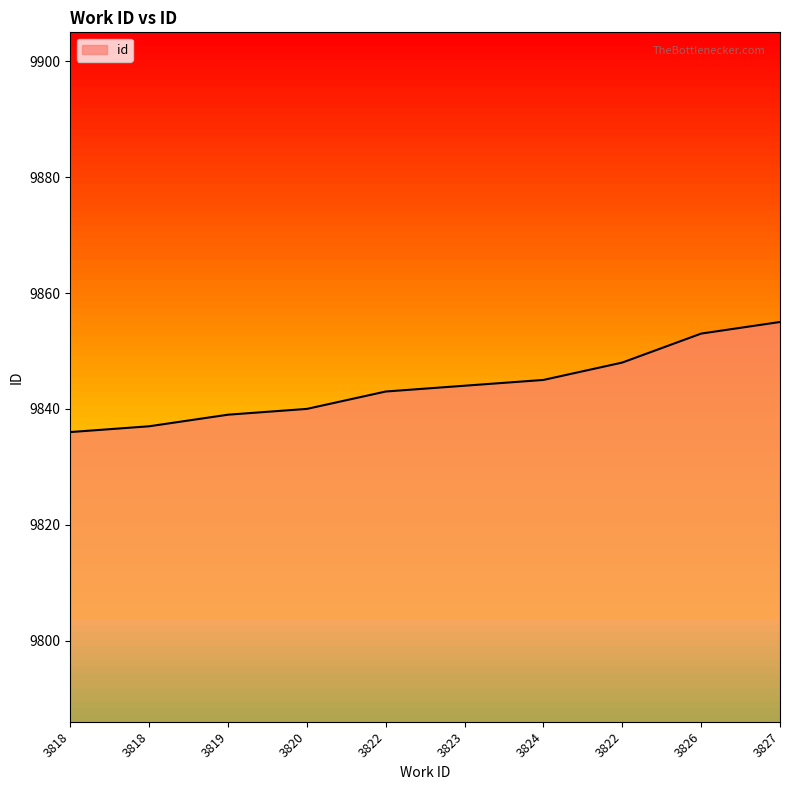

What is the label of the 8th point from the left?

3822